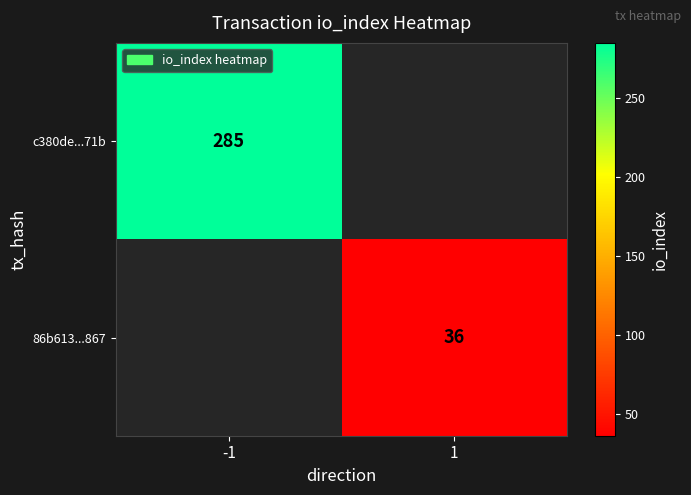

Count the number of categories in the chart.

2